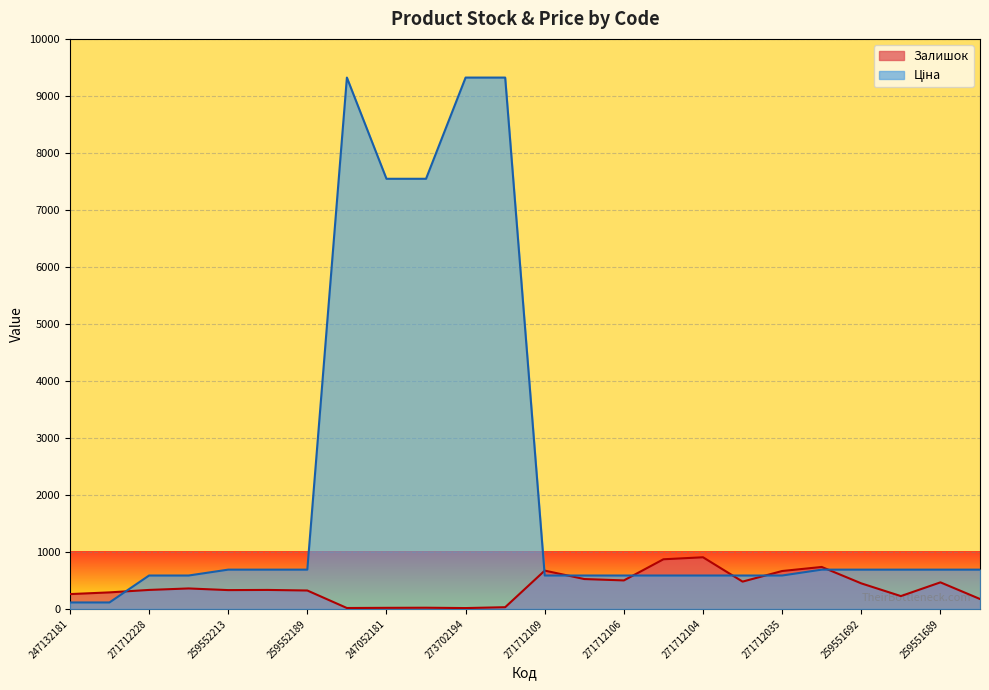

At which category does Залишок reach its first local valley?

259552213